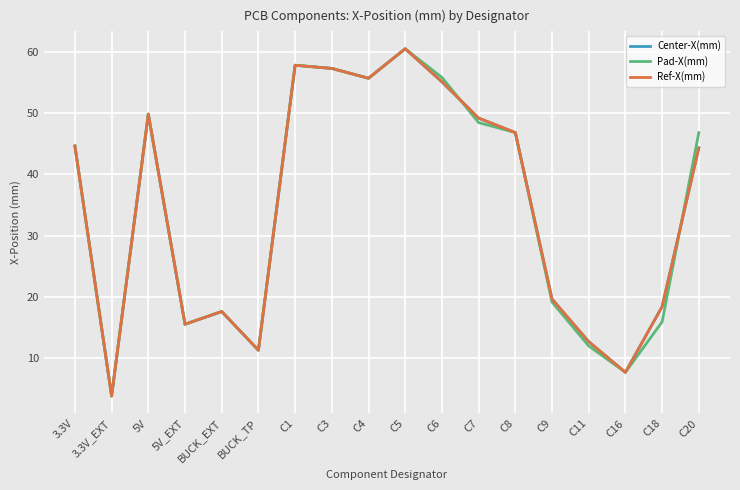

In Ref-X(mm), how many points are higher than both neighbors (excluding endpoints)?

4